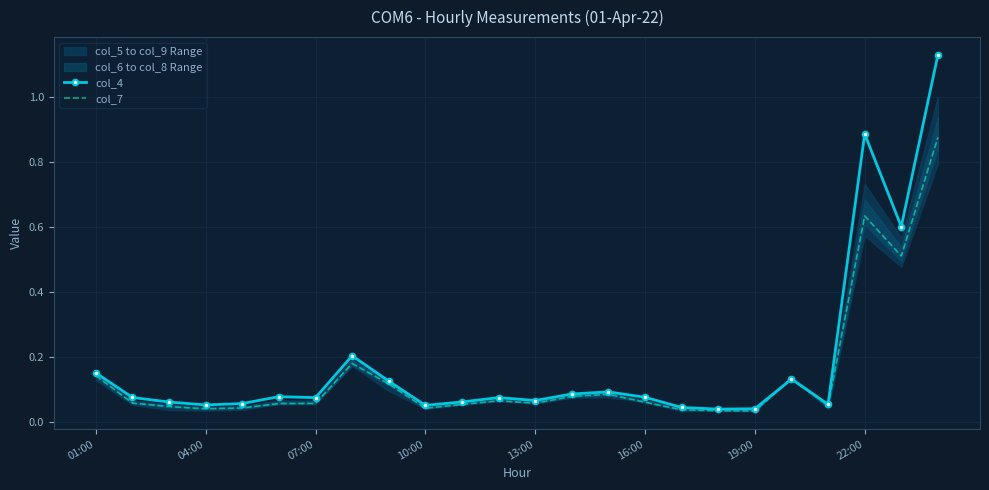

What are all the series names shown in the legend?

col_4, col_7